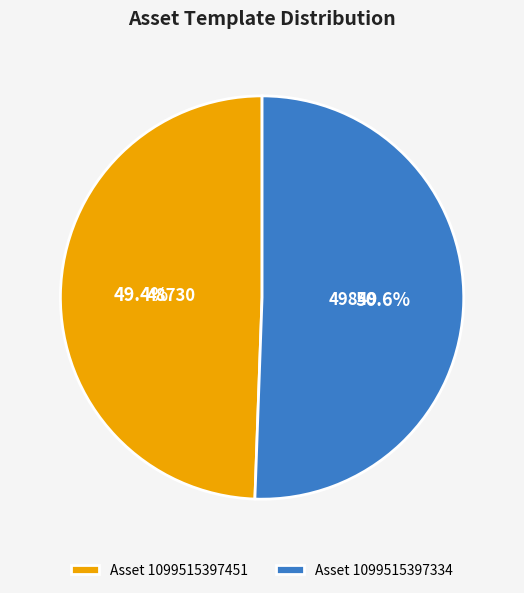

Is there any slice that represents more than half of the pie?

Yes